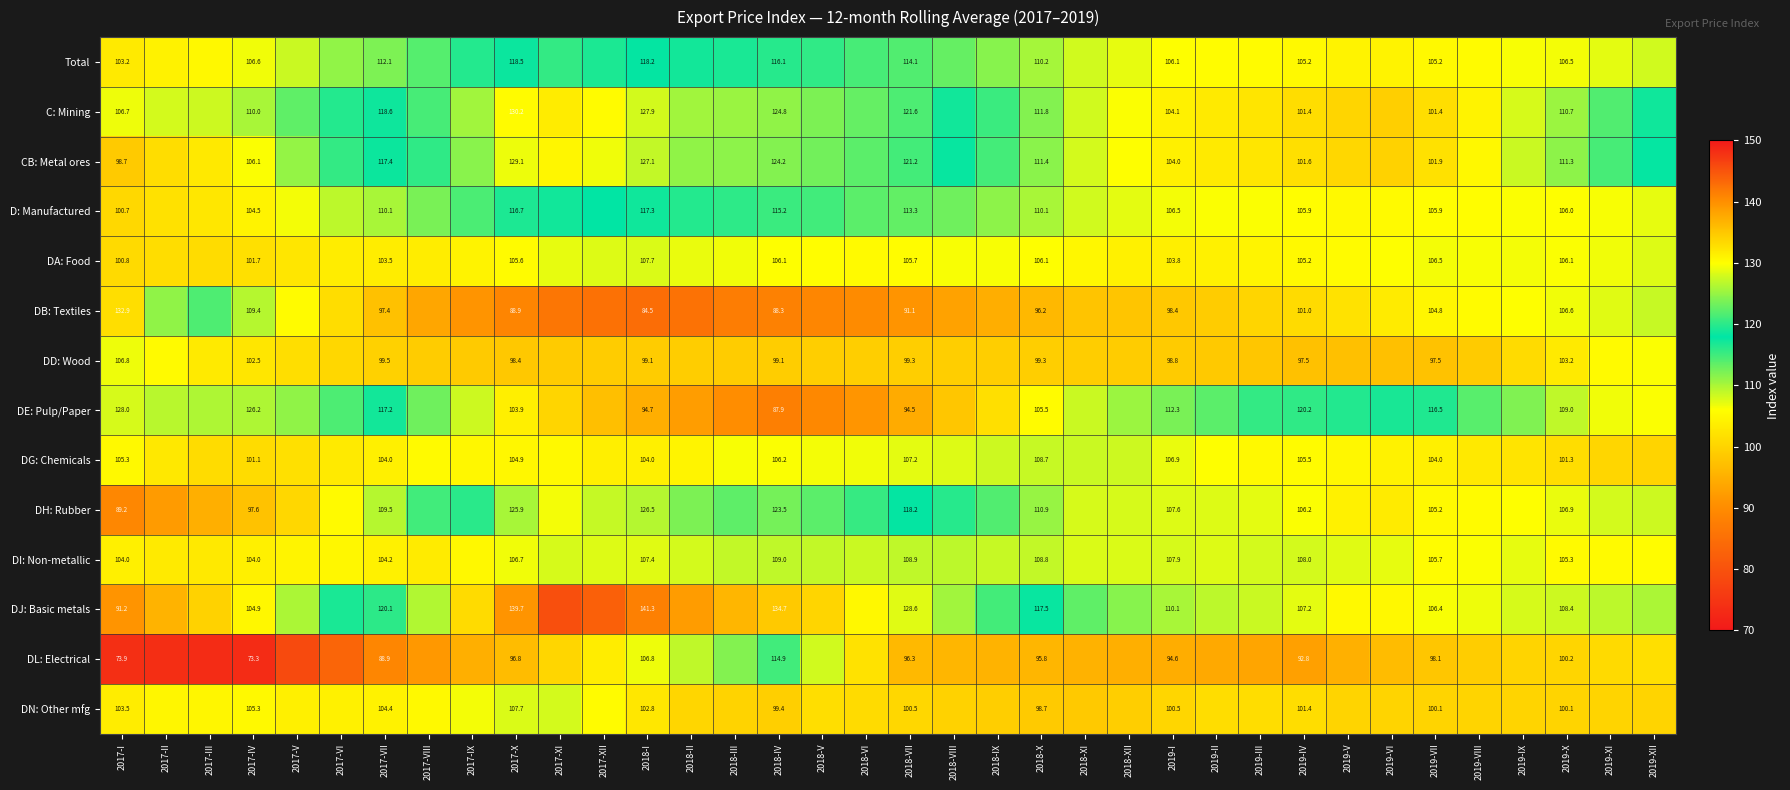

Is it true that CB: Metal ores equals 106.1 at 2017-IV?

True